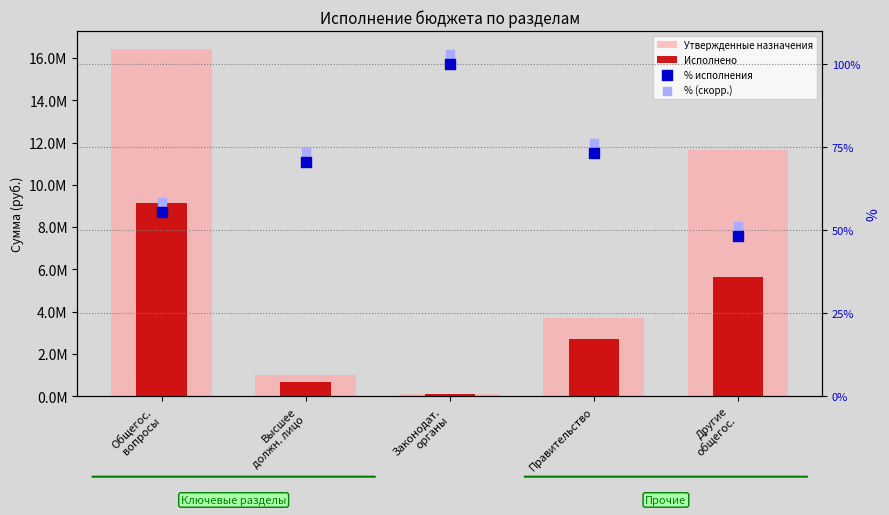

Which series has the largest total across all categories?

Утвержденные назначения